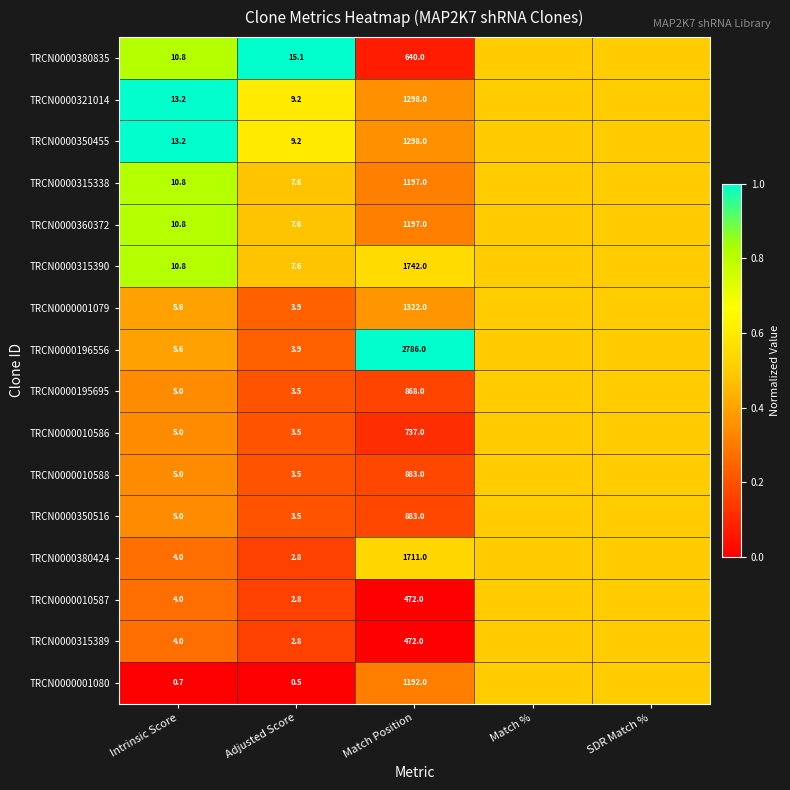

The value of TRCN0000010586 at Intrinsic Score is 0.5. True or false?

False